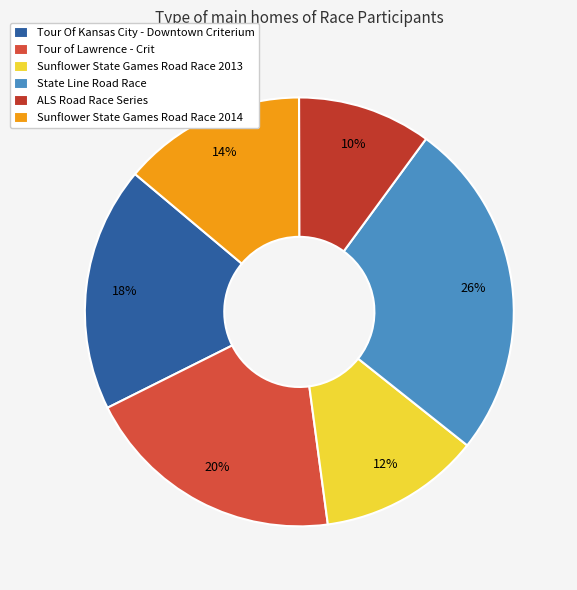

To the nearest percent, what portion does Sunflower State Games Road Race 2014 represent?

14%